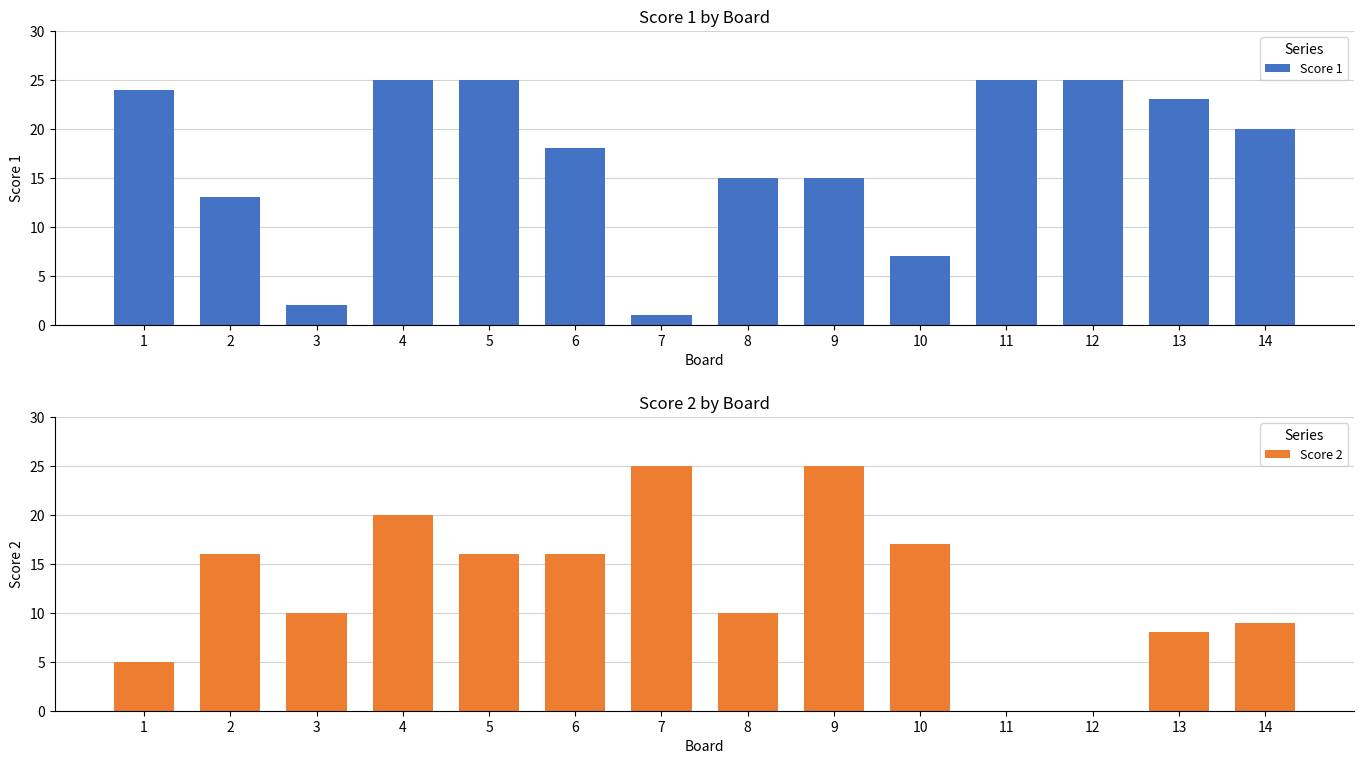

What is the sum of the Score 1 values at 14 and 4?

45